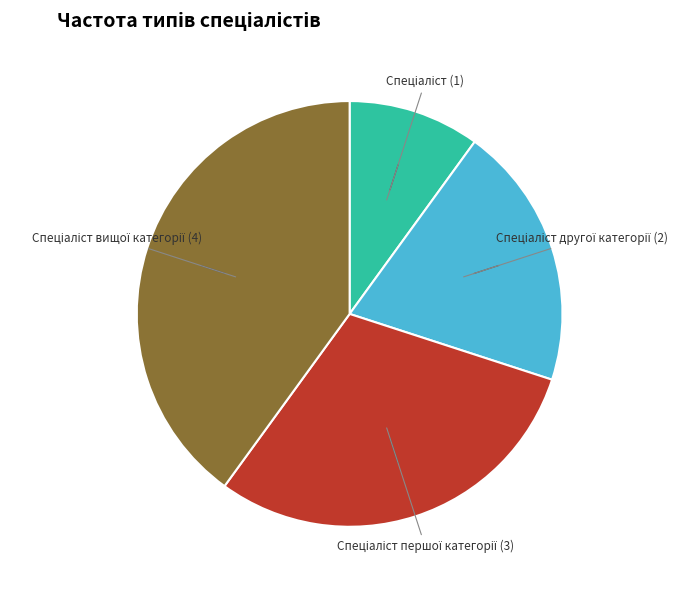

Is there any slice that represents more than half of the pie?

No